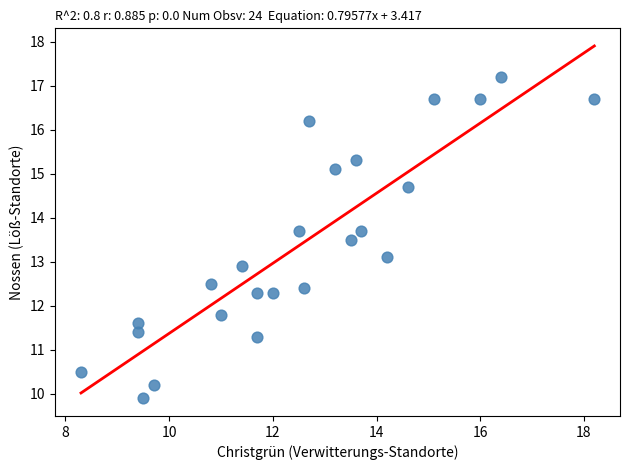

What is the range of X values (max minus min)?

9.9